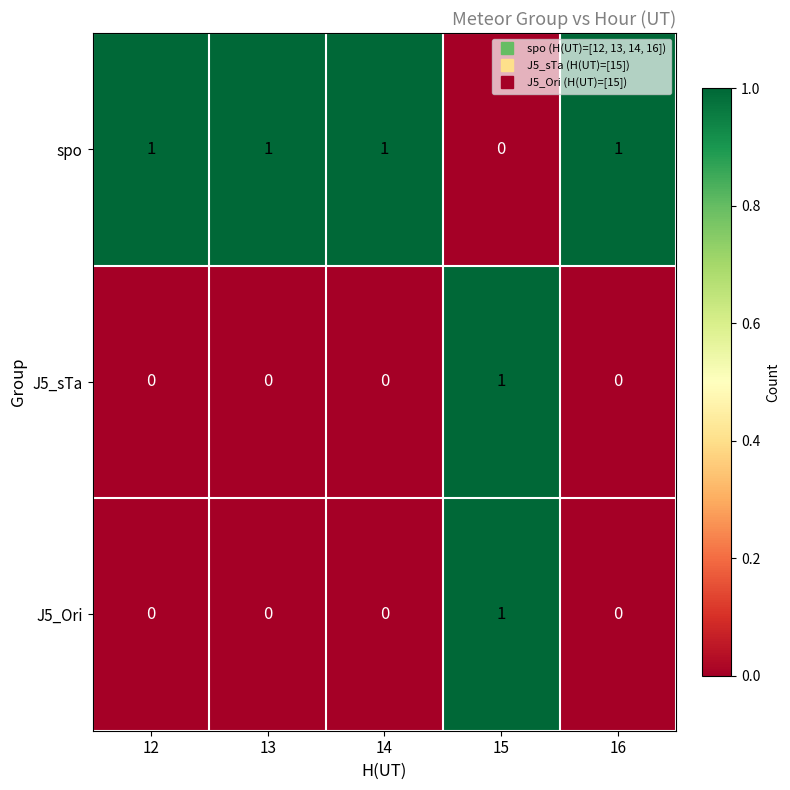

Is it true that spo equals 1 at 13?

True